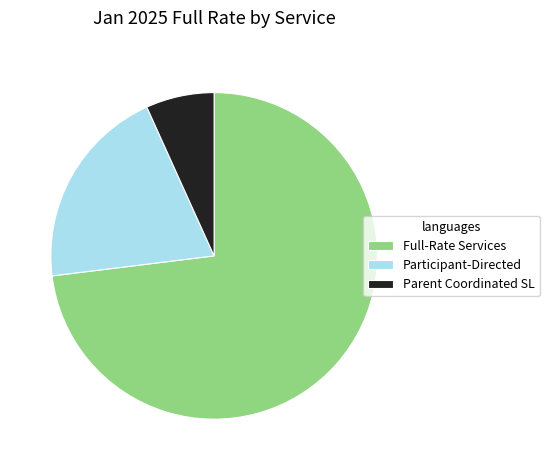

What is the ratio of the value at Participant-Directed to the value at Full-Rate Services?

0.3